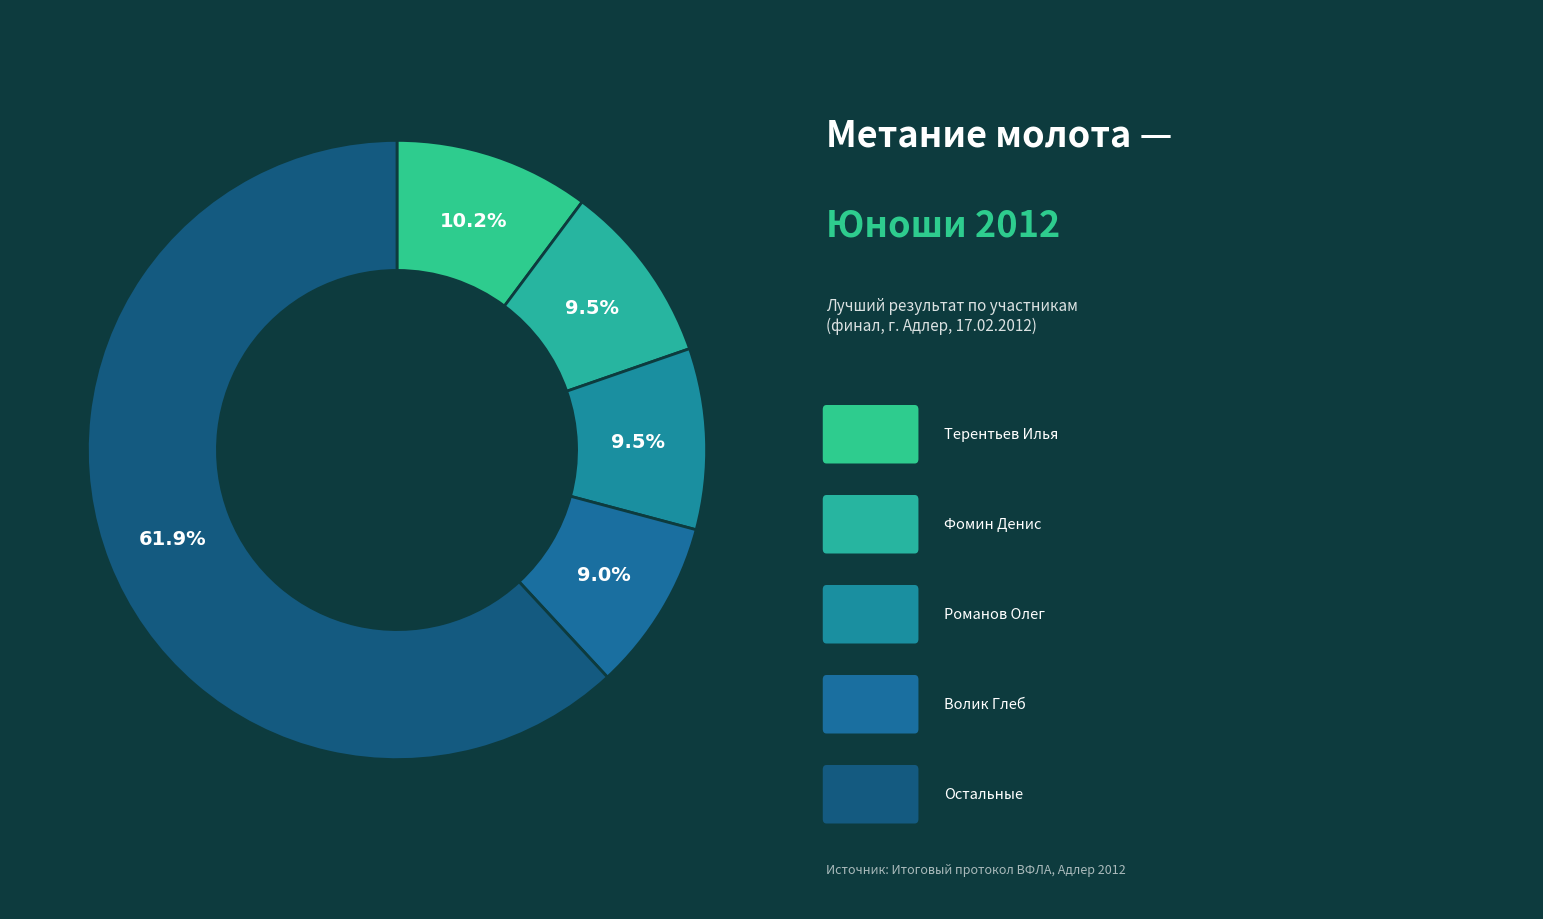

Count the number of slices in the pie.

5